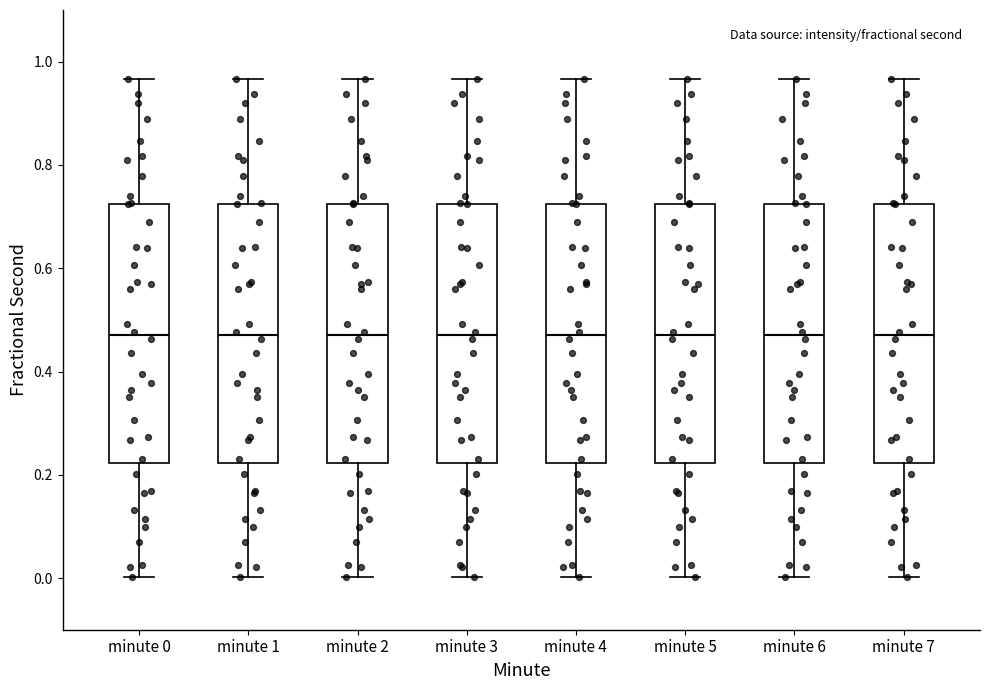

Where is the upper edge of the box for minute 2 on the y-axis? The values are not printed on the chart, so give them approximately, as read against the axis.

0.72